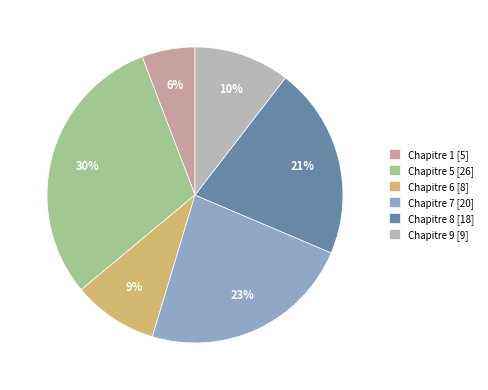

Which category has the smallest portion of the pie?

Chapitre 1